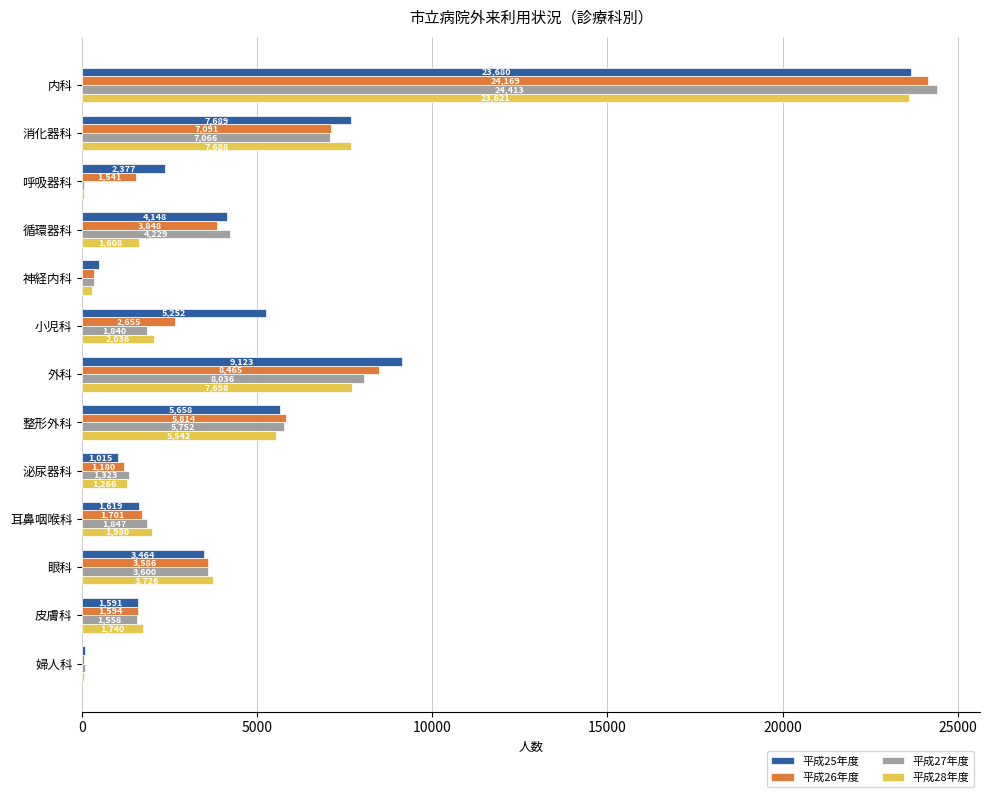

What are all the series names shown in the legend?

平成25年度, 平成26年度, 平成27年度, 平成28年度